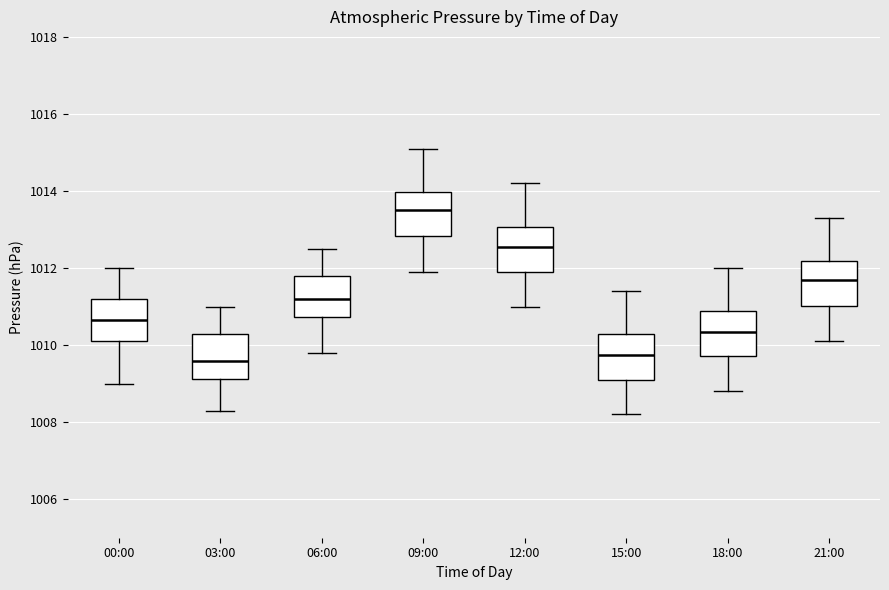

Reading left to right, transcribe this box plot: for each box, give where its median line is, the range the box spans, and where its two whiskers end, as read against the y-axis. The values are not printed on the chart, so give them approximately, as read against the axis.

00:00: median 1010.6, box 1010.2 to 1011.2, whiskers 1009.0 to 1012.0
03:00: median 1009.6, box 1009.2 to 1010.4, whiskers 1008.4 to 1011.0
06:00: median 1011.2, box 1010.8 to 1011.8, whiskers 1009.8 to 1012.6
09:00: median 1013.6, box 1012.8 to 1014.0, whiskers 1012.0 to 1015.2
12:00: median 1012.6, box 1012.0 to 1013.0, whiskers 1011.0 to 1014.2
15:00: median 1009.8, box 1009.2 to 1010.2, whiskers 1008.2 to 1011.4
18:00: median 1010.4, box 1009.8 to 1010.8, whiskers 1008.8 to 1012.0
21:00: median 1011.8, box 1011.0 to 1012.2, whiskers 1010.2 to 1013.4